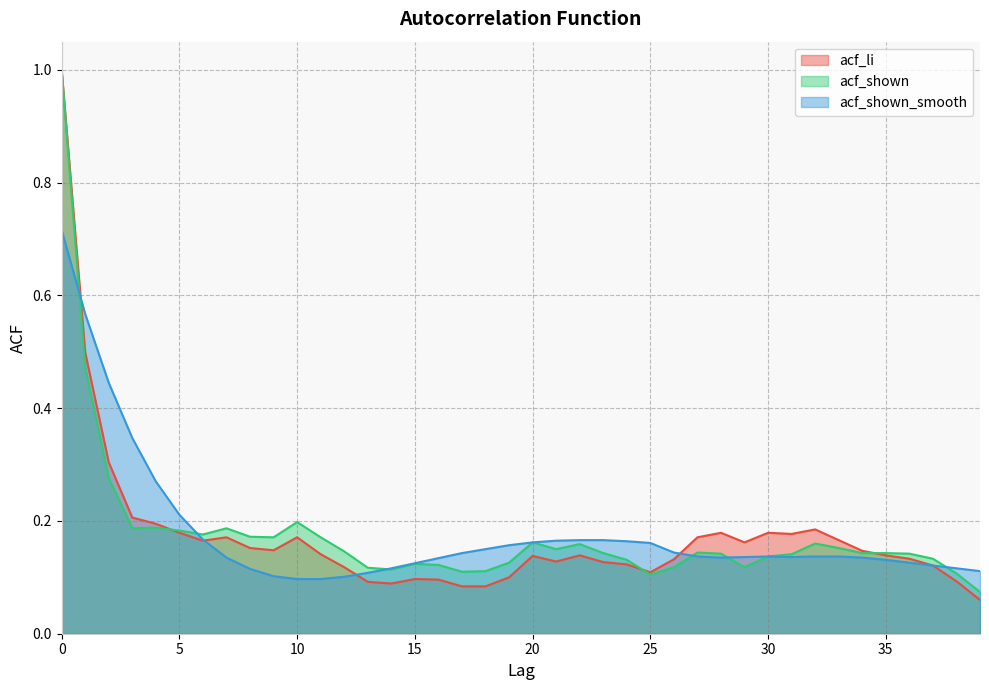

After their last crossing, which series has the higher values: acf_li or acf_shown?

acf_shown